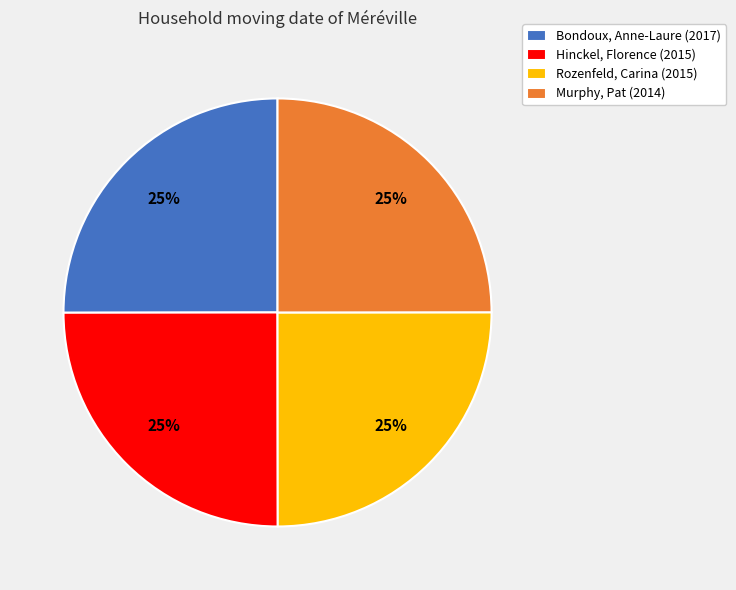

Does any single category account for the majority?

No